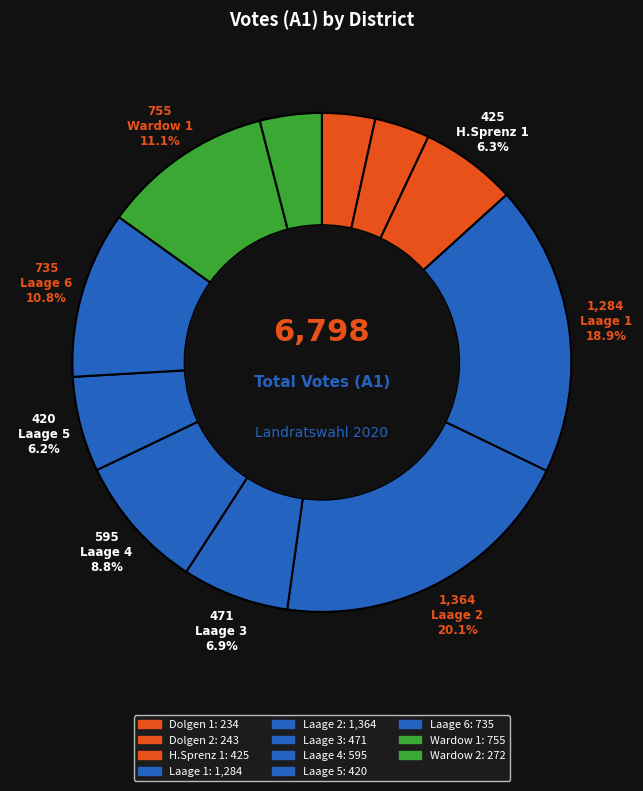

How many slices are in this pie chart?

11